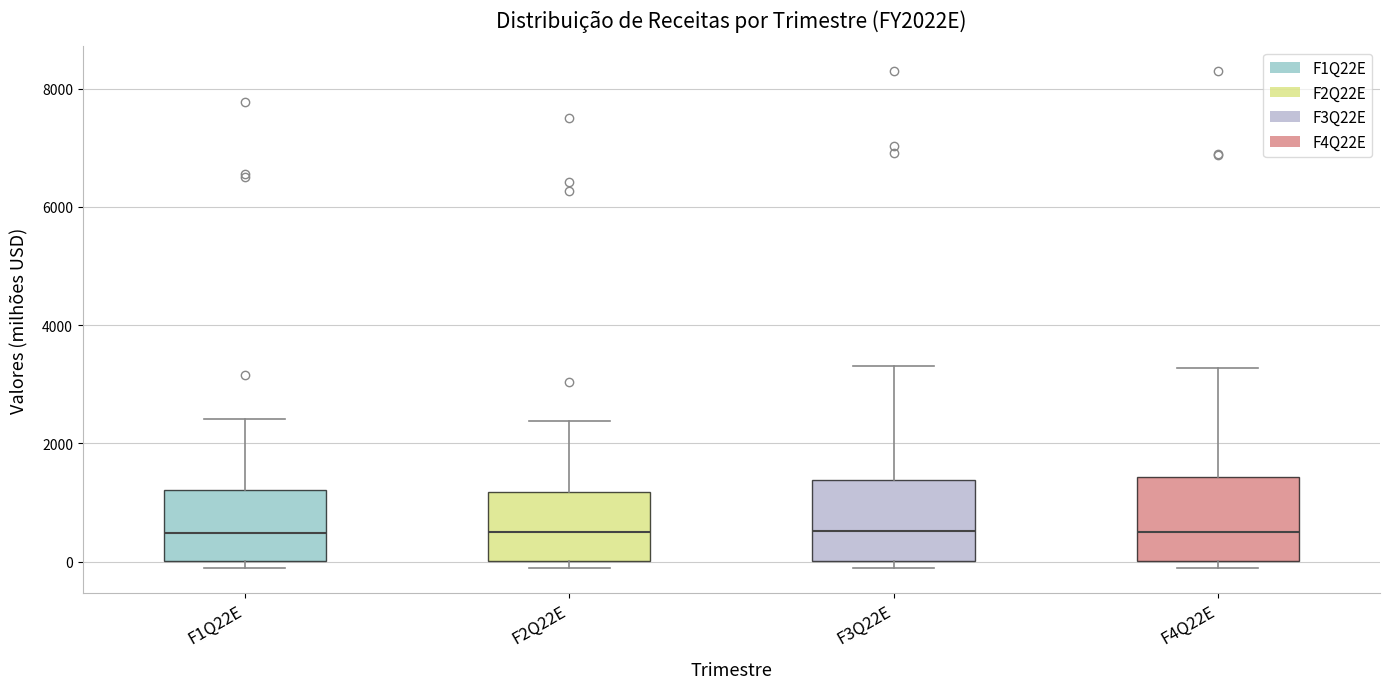

Where does the median line of the box for F2Q22E sit on the y-axis? The values are not printed on the chart, so give them approximately, as read against the axis.

600